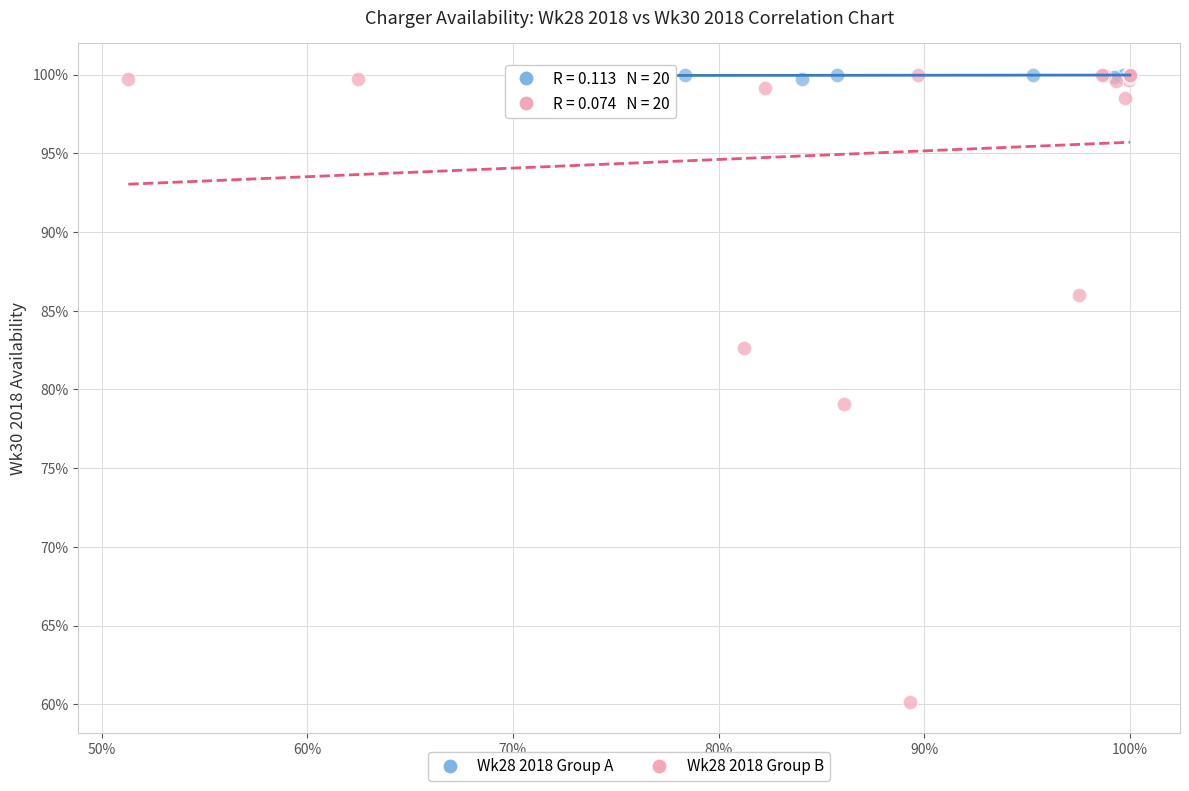

What are all the series names shown in the legend?

Wk28 2018 Group A, Wk28 2018 Group B